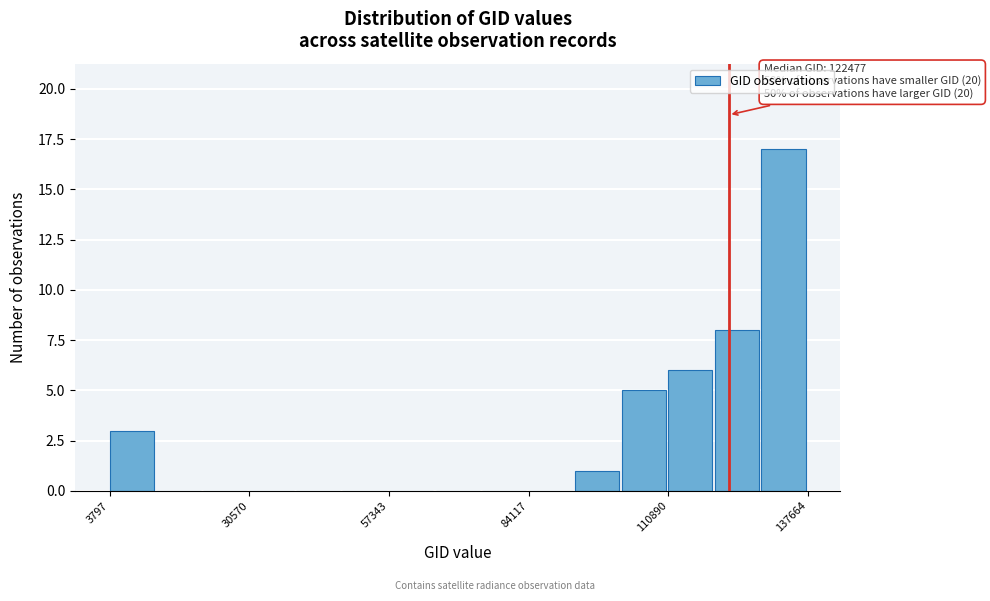

Around what value on the x-axis is the tallest bar? Give the approximate position of its centre, as read against the axis.

135000